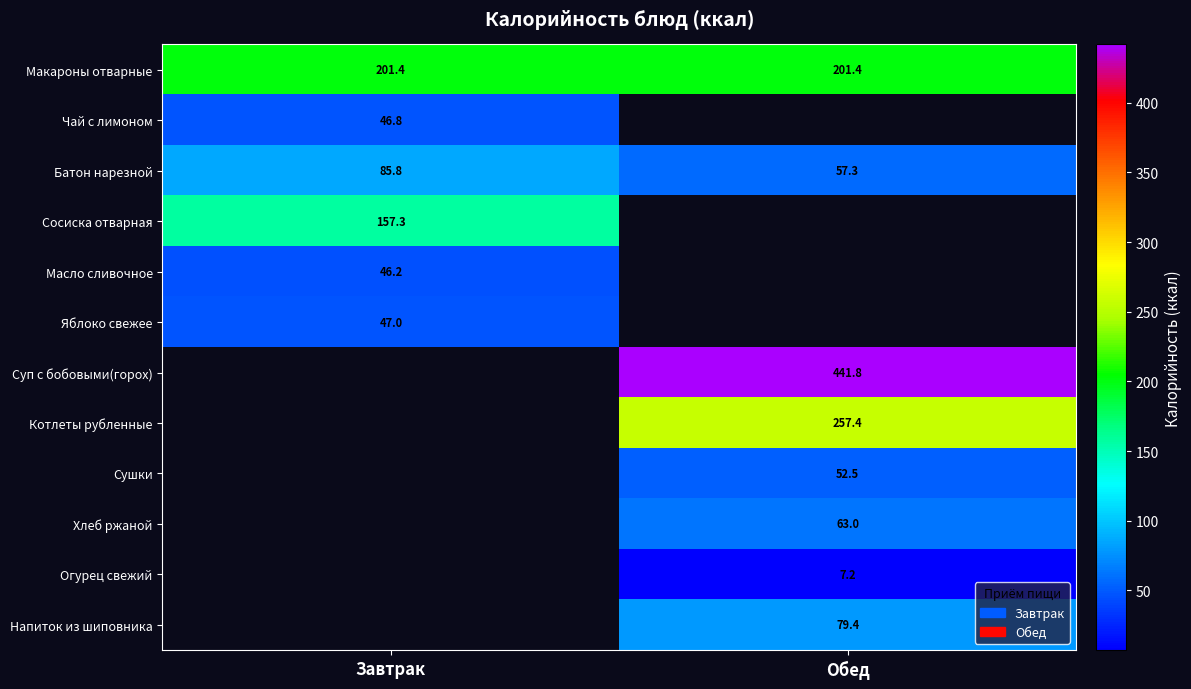

What is the maximum value shown in the chart?

441.8